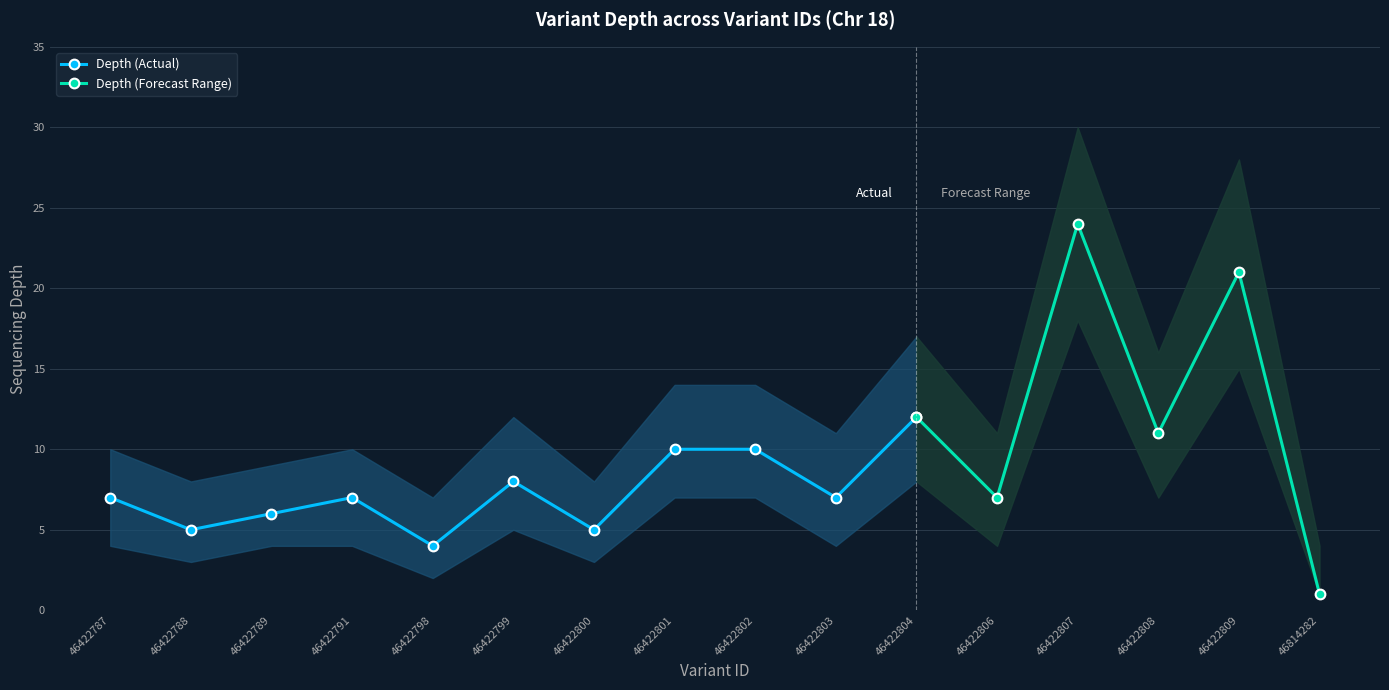

Is the value of depth_range_low at 46422806 greater than the value of depth_range_high at 46422787?

No